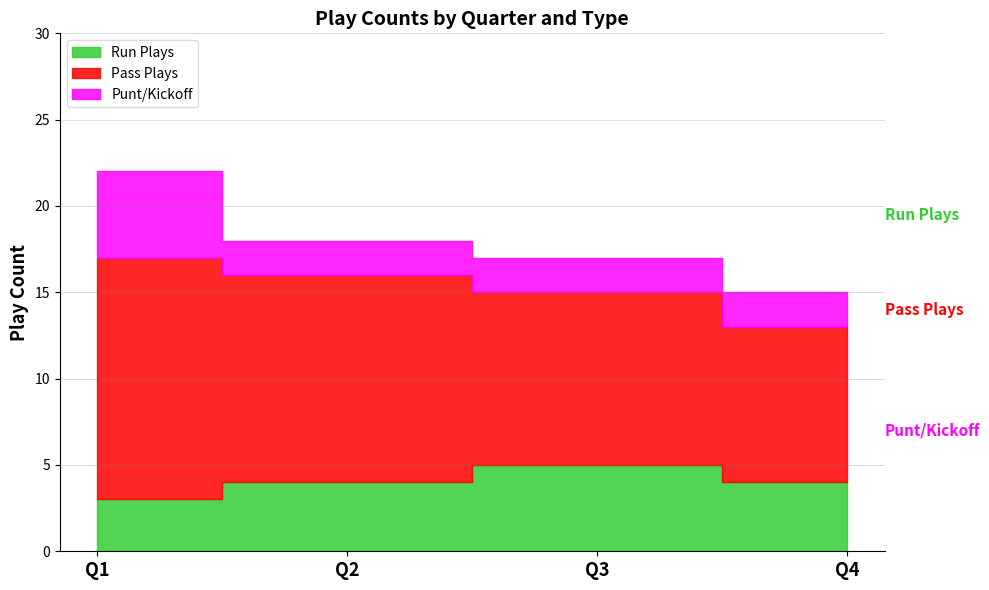

True or false: Run Plays has a value of 4 at Q4.

True